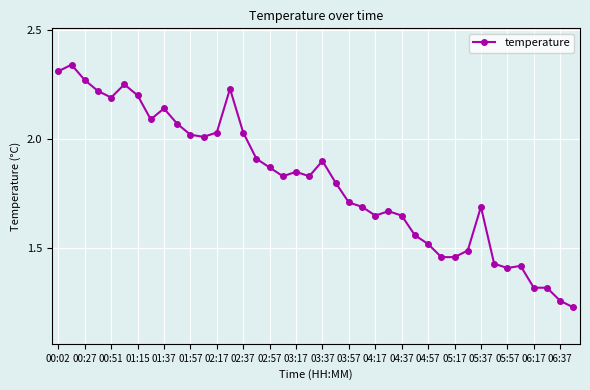

What is the sum of all values?

72.3